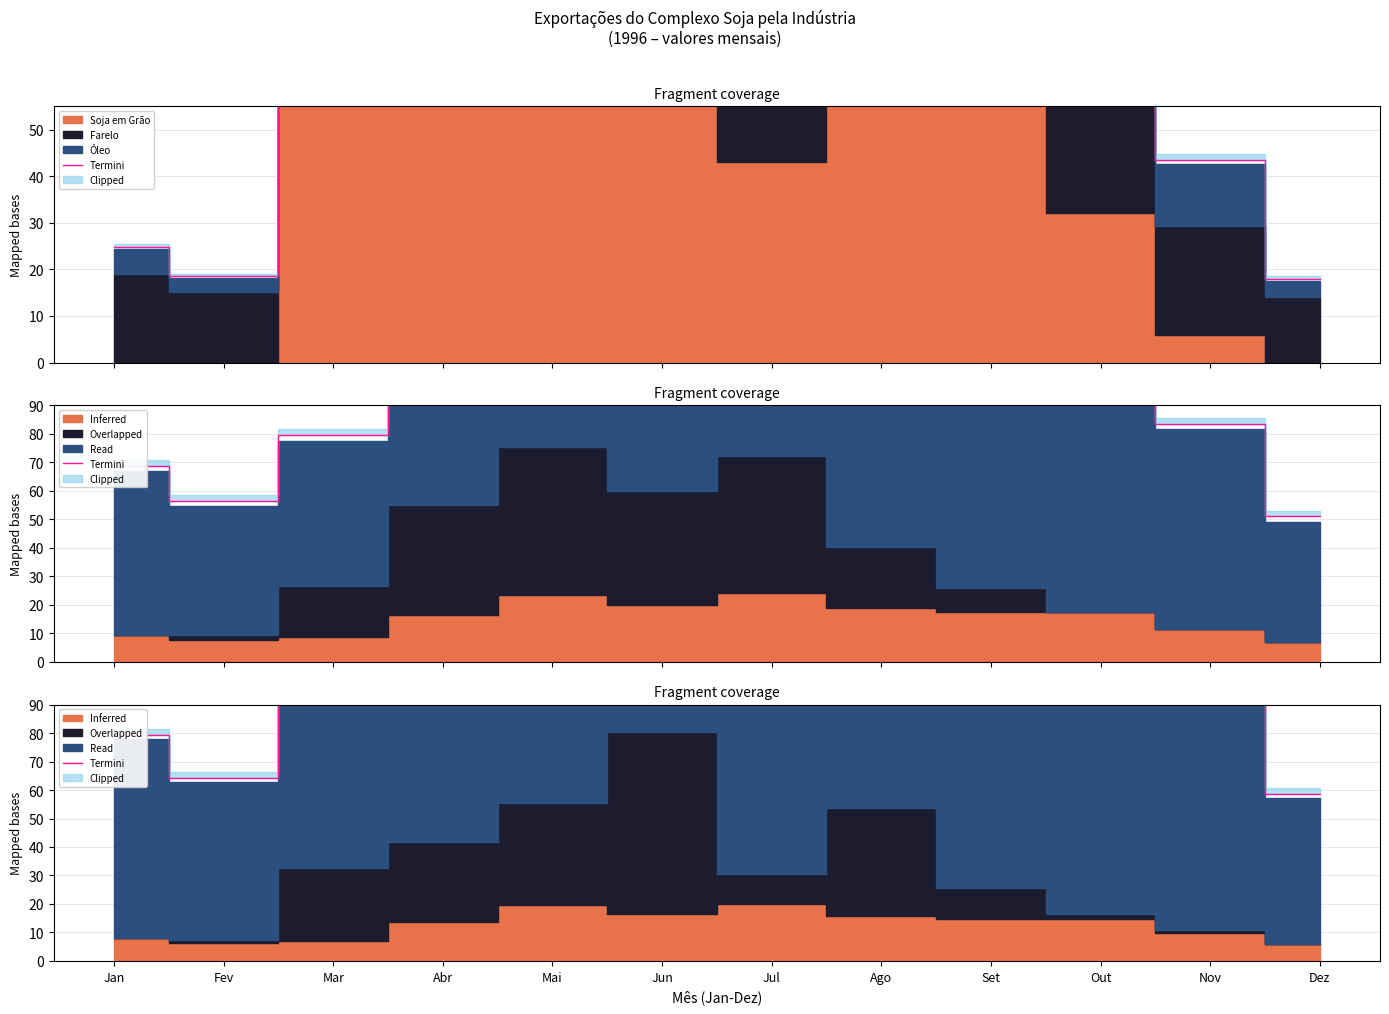

Reading left to right, transcribe all the data shown in this chart.

79.5	64.3	96.5	163.8	228.5	227.4	209.0	194.8	155.3	147.3	97.7	58.7